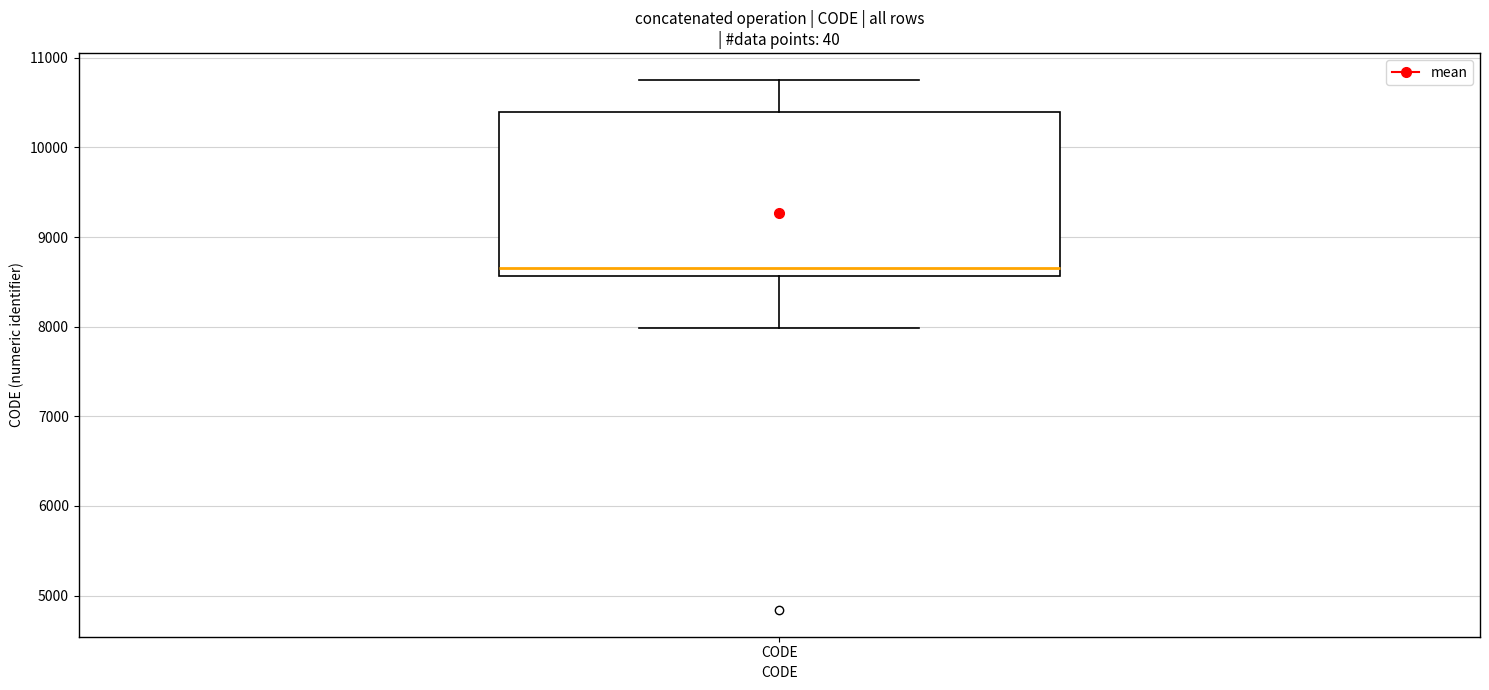

Transcribe this box plot: give where the median line is, the range the box spans, and where the two whiskers end, as read against the y-axis. The values are not printed on the chart, so give them approximately, as read against the axis.

median 8700, box 8600 to 10400, whiskers 8000 to 10800